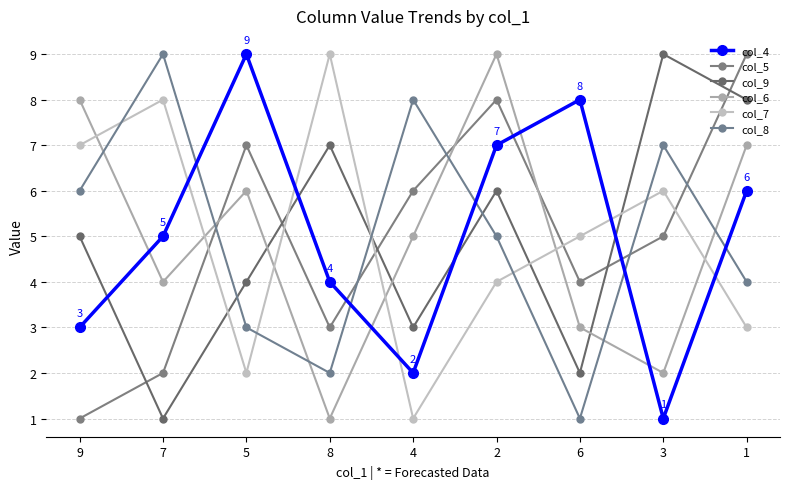

How many intersections are there between col_8 and col_9?

3